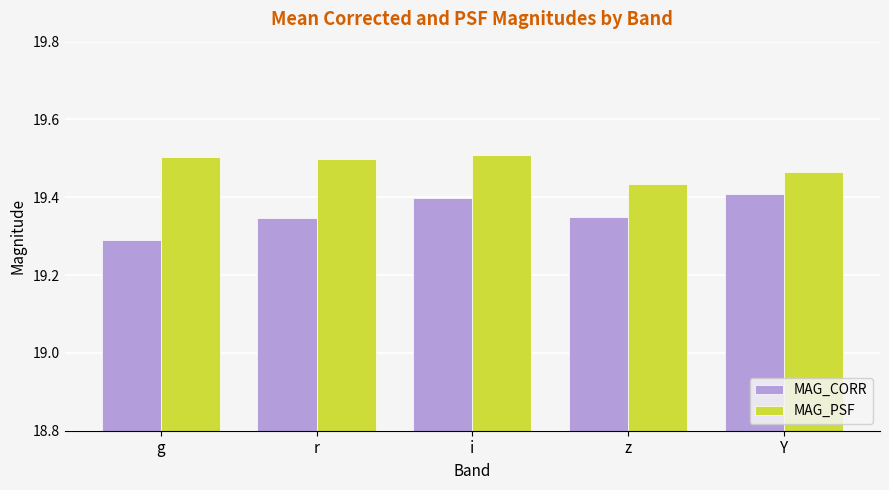

How many groups of bars are there?

5